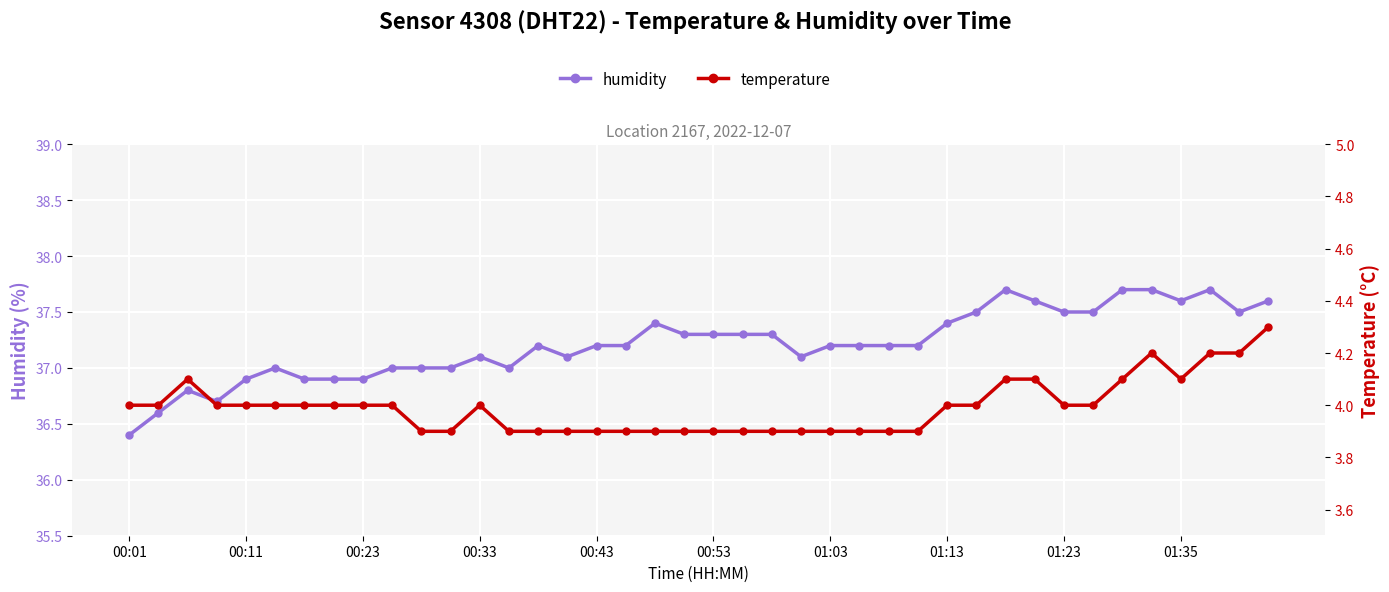

Between 15 and 34, which series saw the biggest shift?

humidity